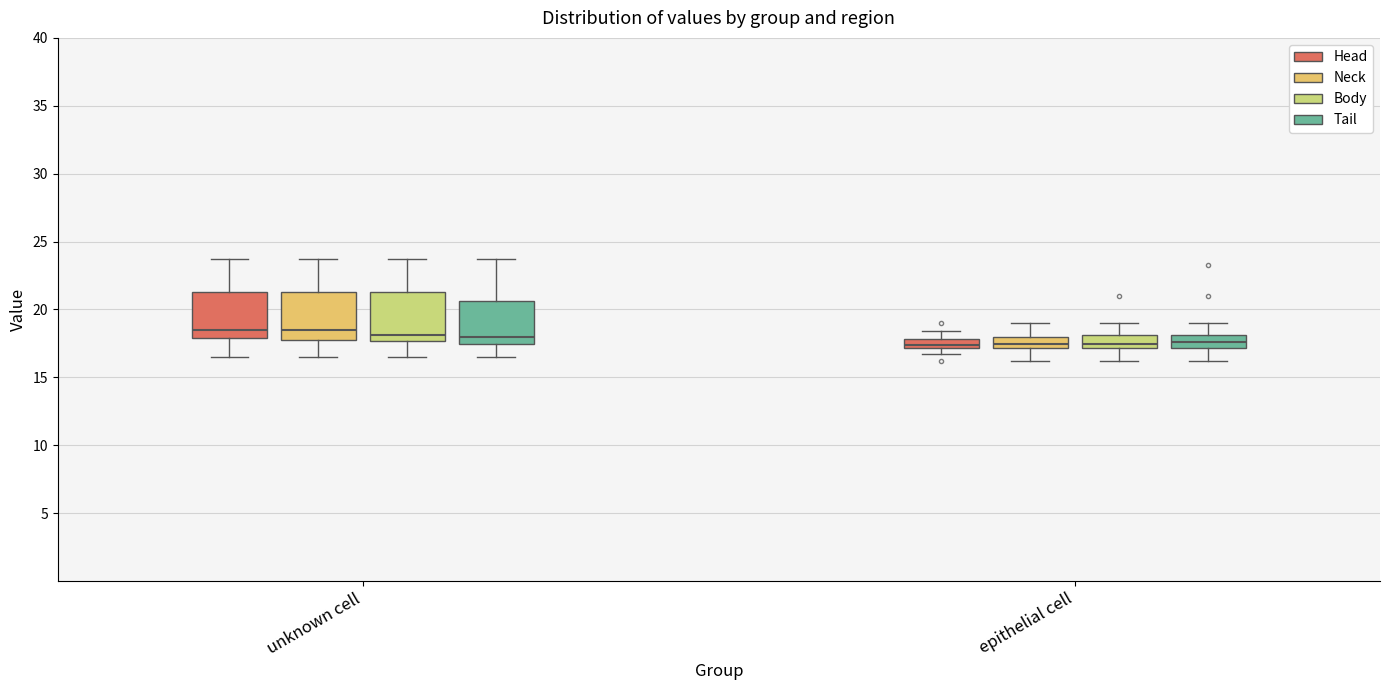

Where does the median line of the box for epithelial cell (Neck) sit on the y-axis? The values are not printed on the chart, so give them approximately, as read against the axis.

17.5